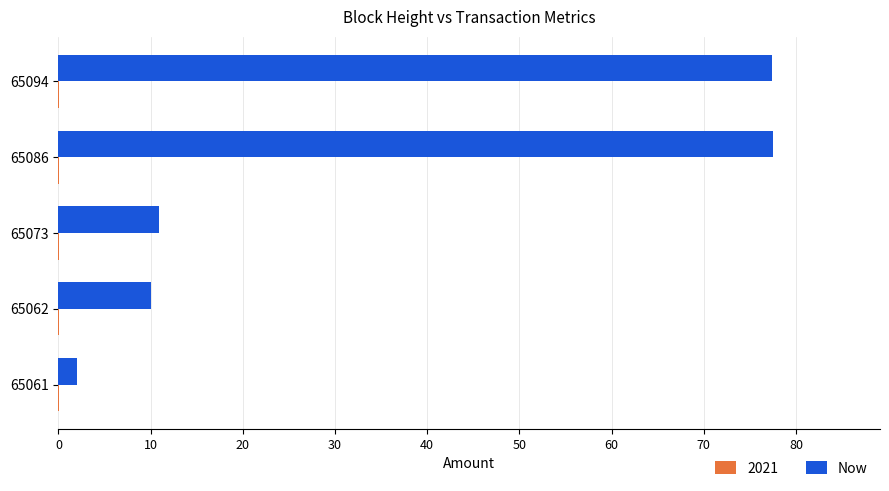

Between 65086 and 65073, which series saw the biggest shift?

Now